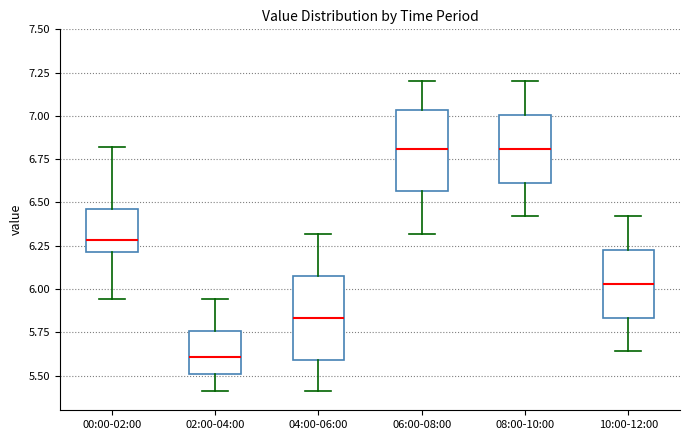

Reading left to right, read every box against the y-axis: the position of its median line, the range the box covers, and the ends of its whiskers. The values are not printed on the chart, so give them approximately, as read against the axis.

00:00-02:00: median 6.30, box 6.20 to 6.45, whiskers 5.95 to 6.80
02:00-04:00: median 5.60, box 5.50 to 5.75, whiskers 5.40 to 5.95
04:00-06:00: median 5.85, box 5.60 to 6.10, whiskers 5.40 to 6.30
06:00-08:00: median 6.80, box 6.55 to 7.05, whiskers 6.30 to 7.20
08:00-10:00: median 6.80, box 6.60 to 7.00, whiskers 6.40 to 7.20
10:00-12:00: median 6.05, box 5.85 to 6.25, whiskers 5.65 to 6.40